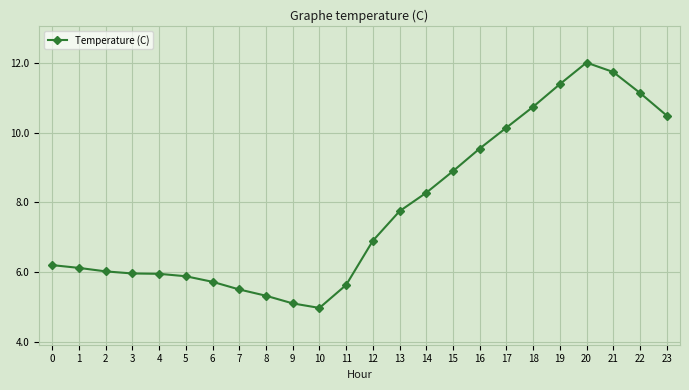

Which category has the highest value across all series?

20